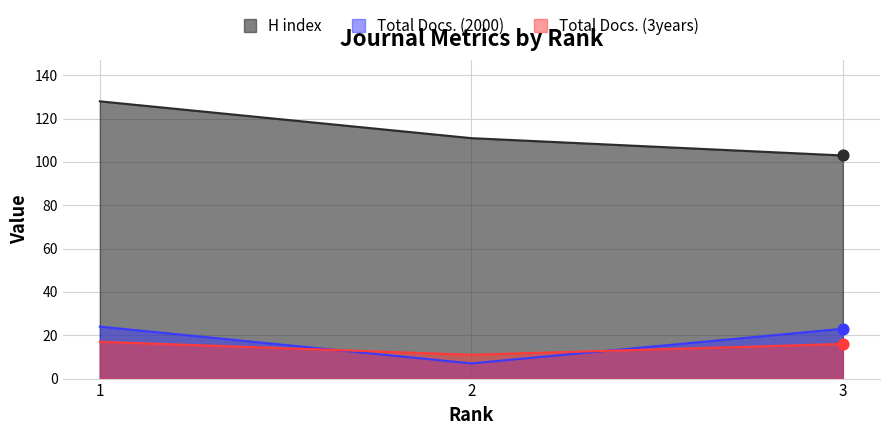

Which series has the largest total across all categories?

H index